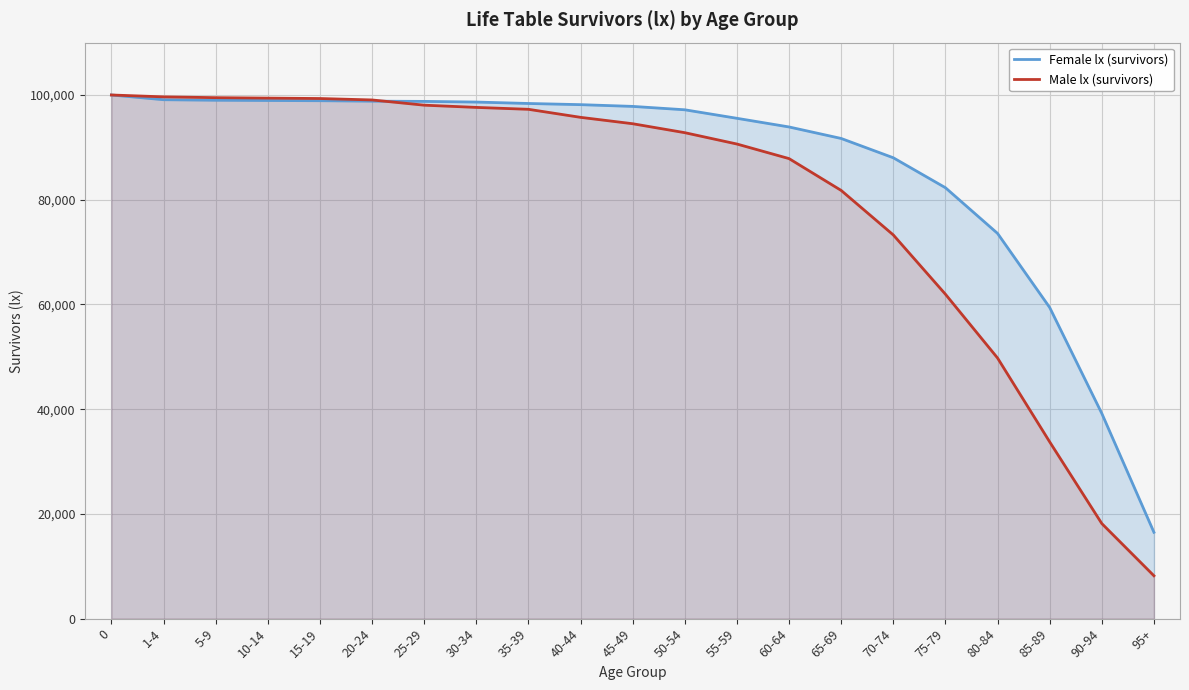

What is the sum of the Female lx (survivors) values at 1-4 and 45-49?

196918